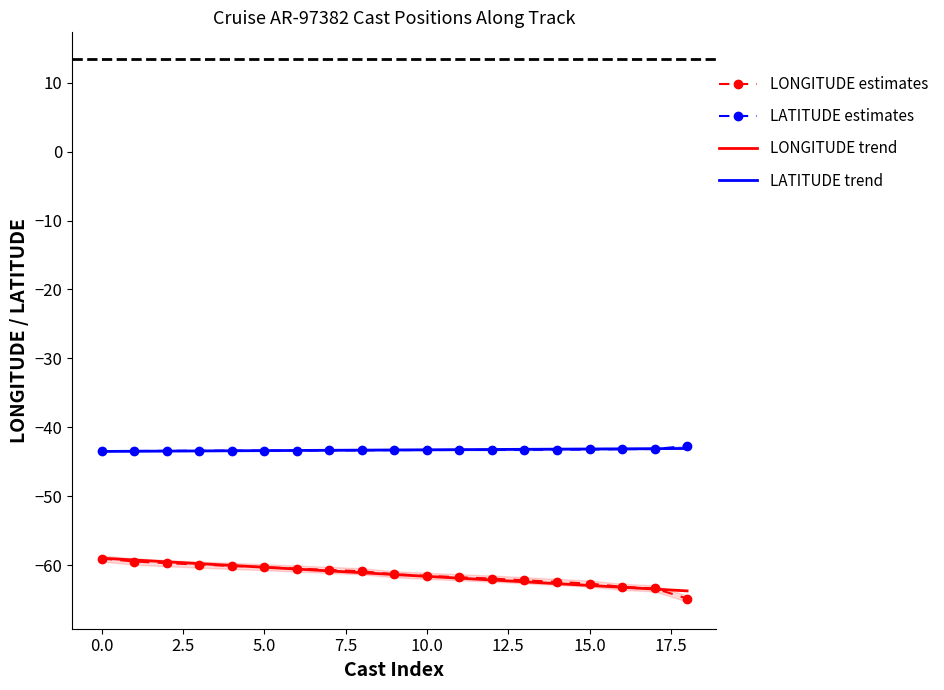

True or false: LATITUDE and LONGITUDE intersect in this chart.

False